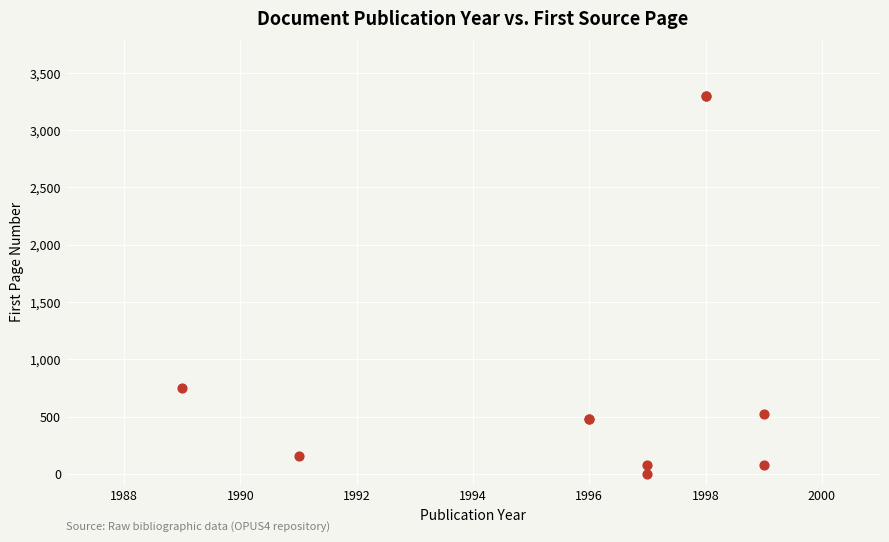

What Y value in the scatter plot is closest to 1647?

751